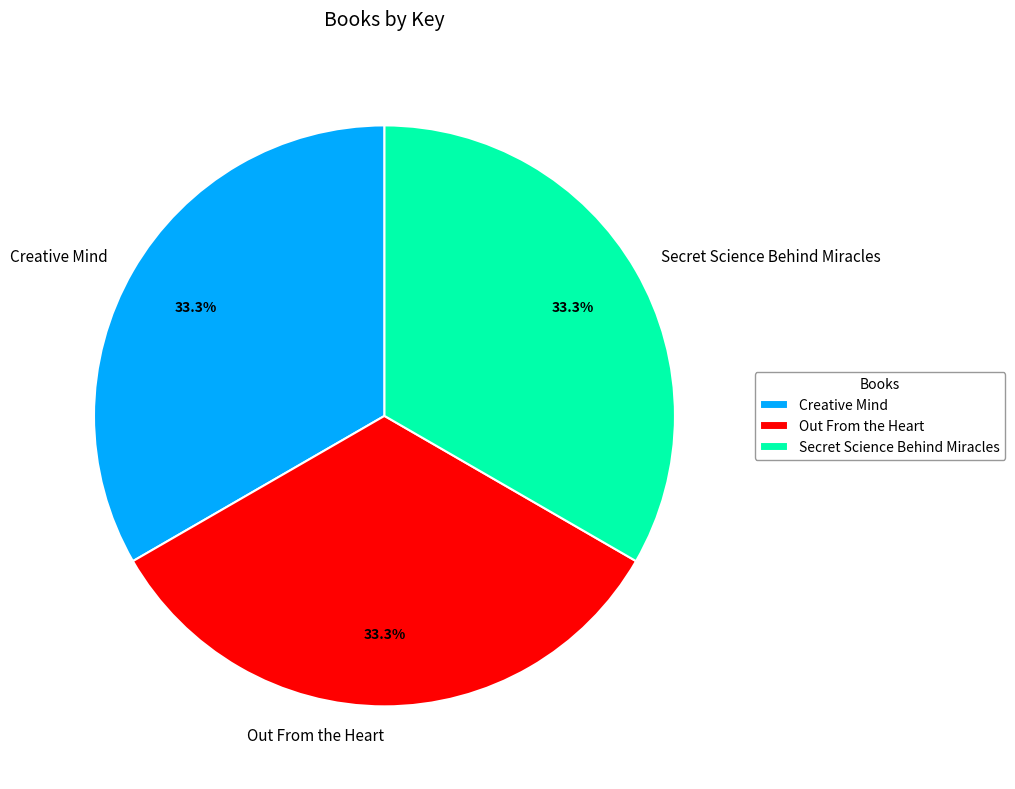

The Secret Science Behind Miracles slice represents 42% of the pie. True or false?

False